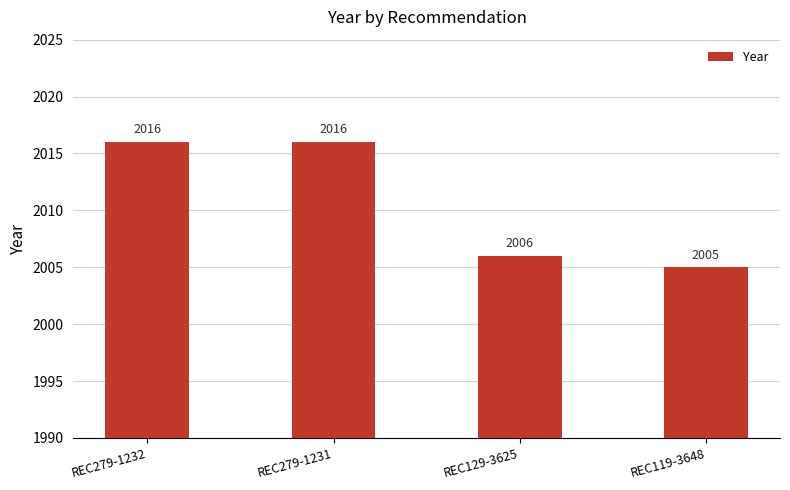

What is the label of the 3rd bar from the left?

REC129-3625